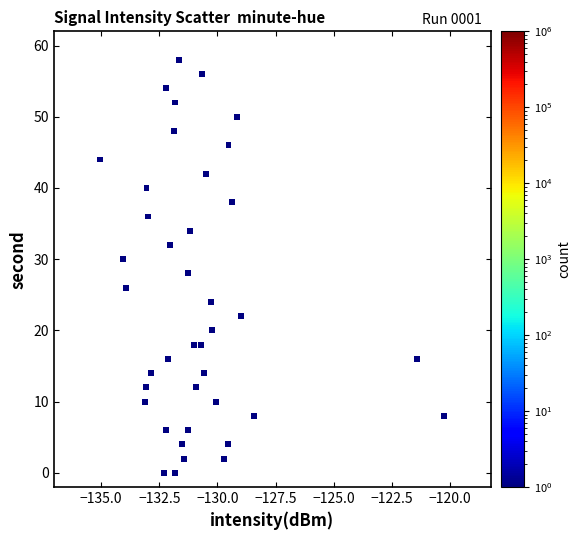

How many data points are displayed?

40